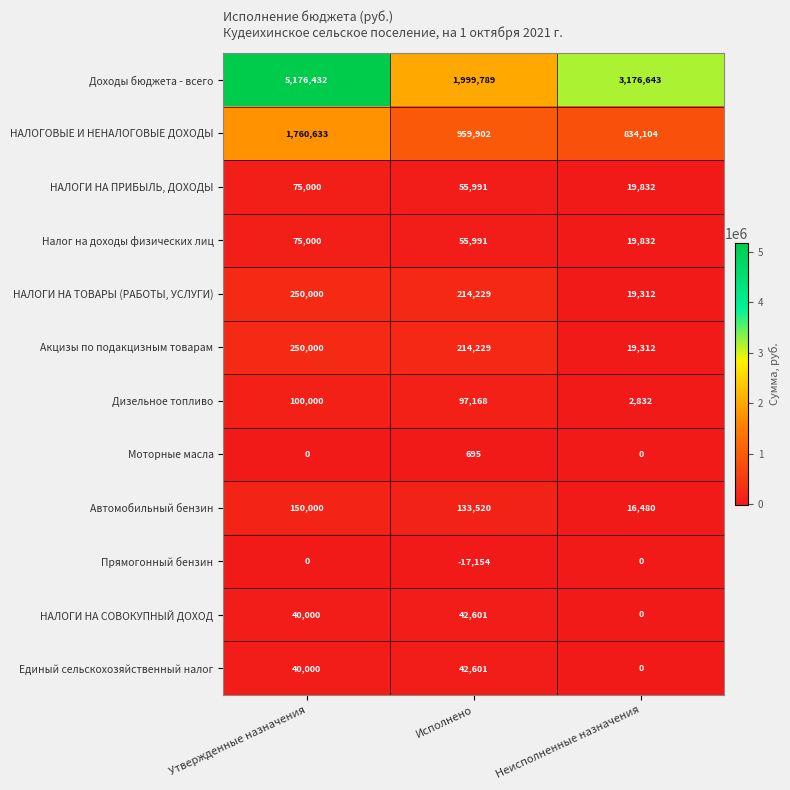

Which series has the largest total across all categories?

Доходы бюджета - всего